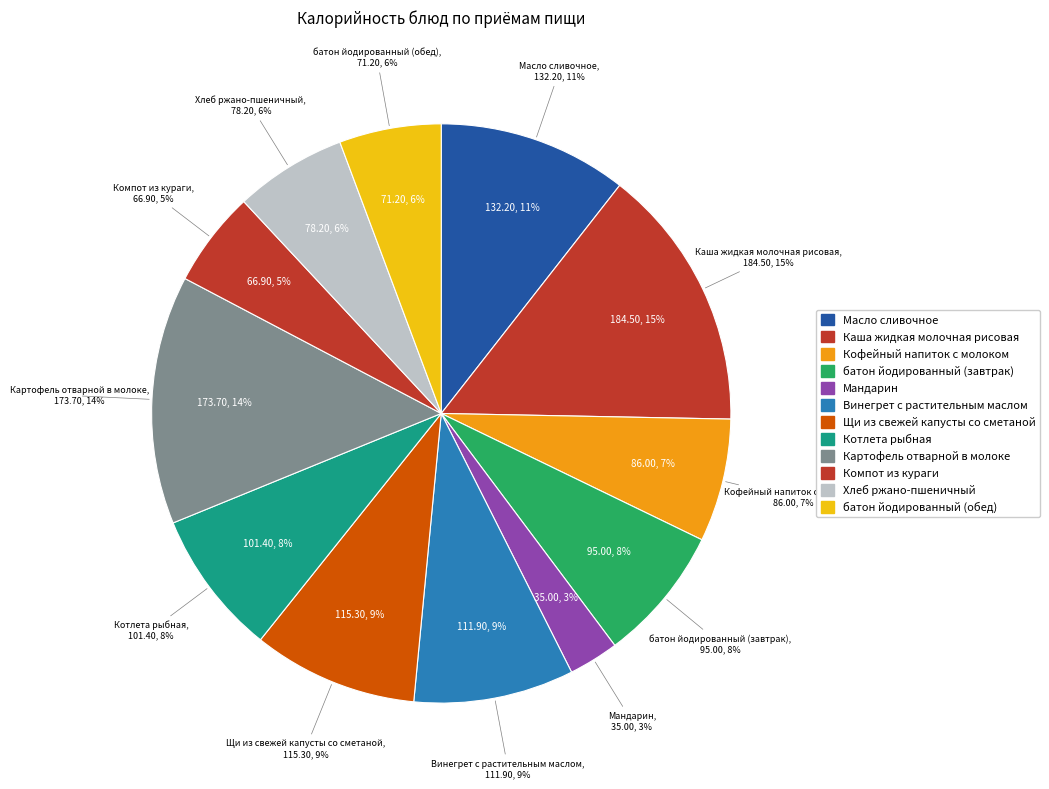

How many slices are in this pie chart?

12